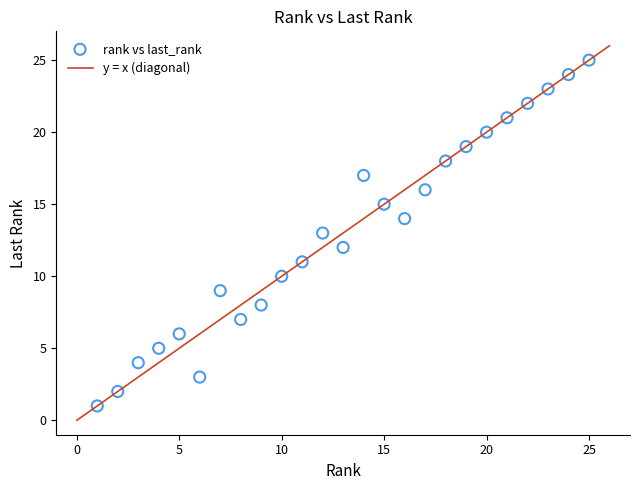

What is the range of X values (max minus min)?

24